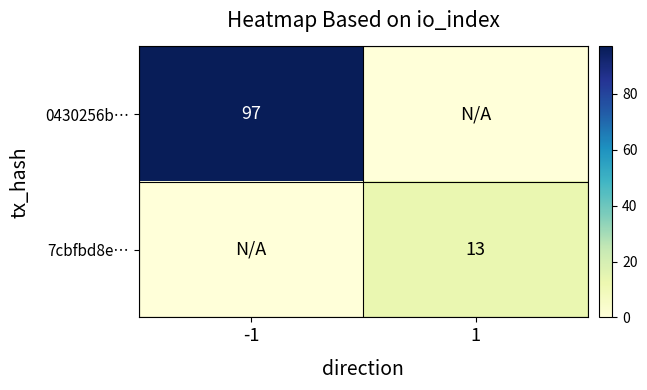

The value of 0430256b… at -1 is 62. True or false?

False